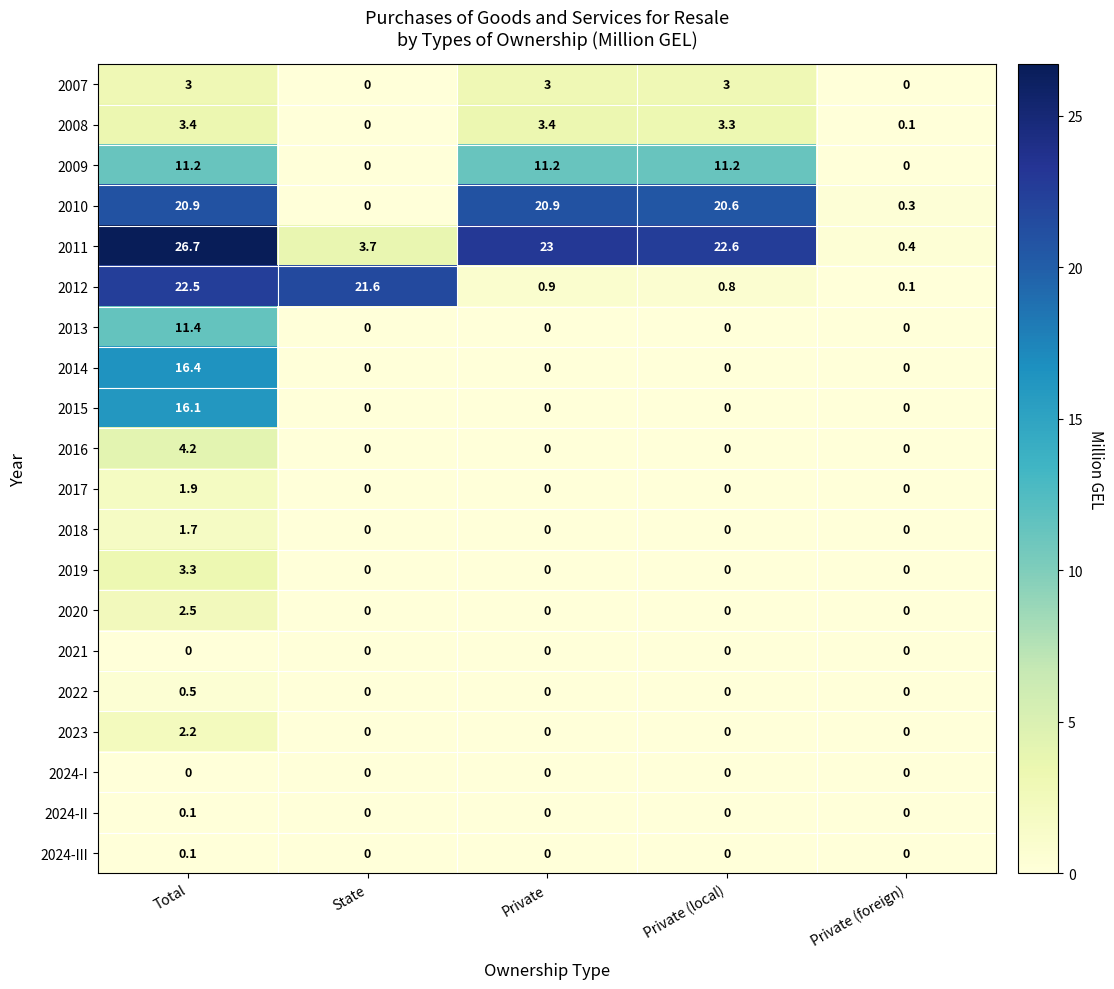

True or false: 2010 has a value of 12.4 at Private.

False